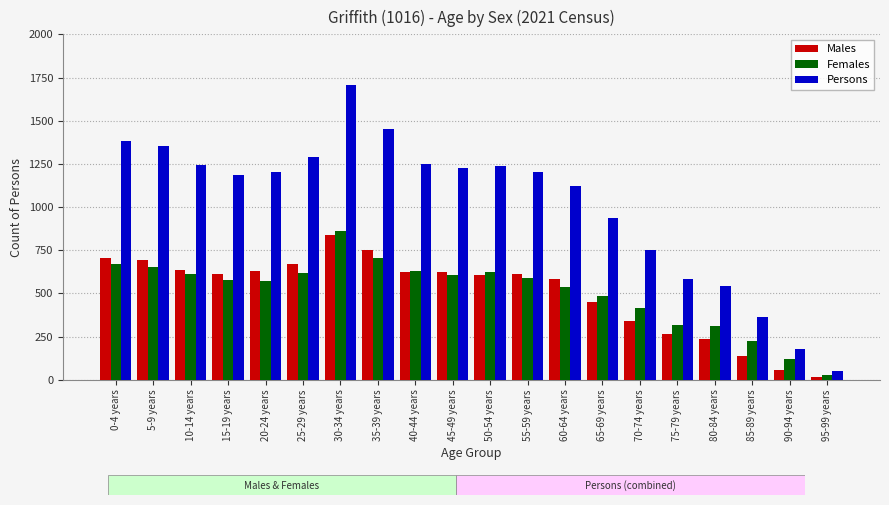

What is the difference between the second highest and minimum values in the Persons series?

1402